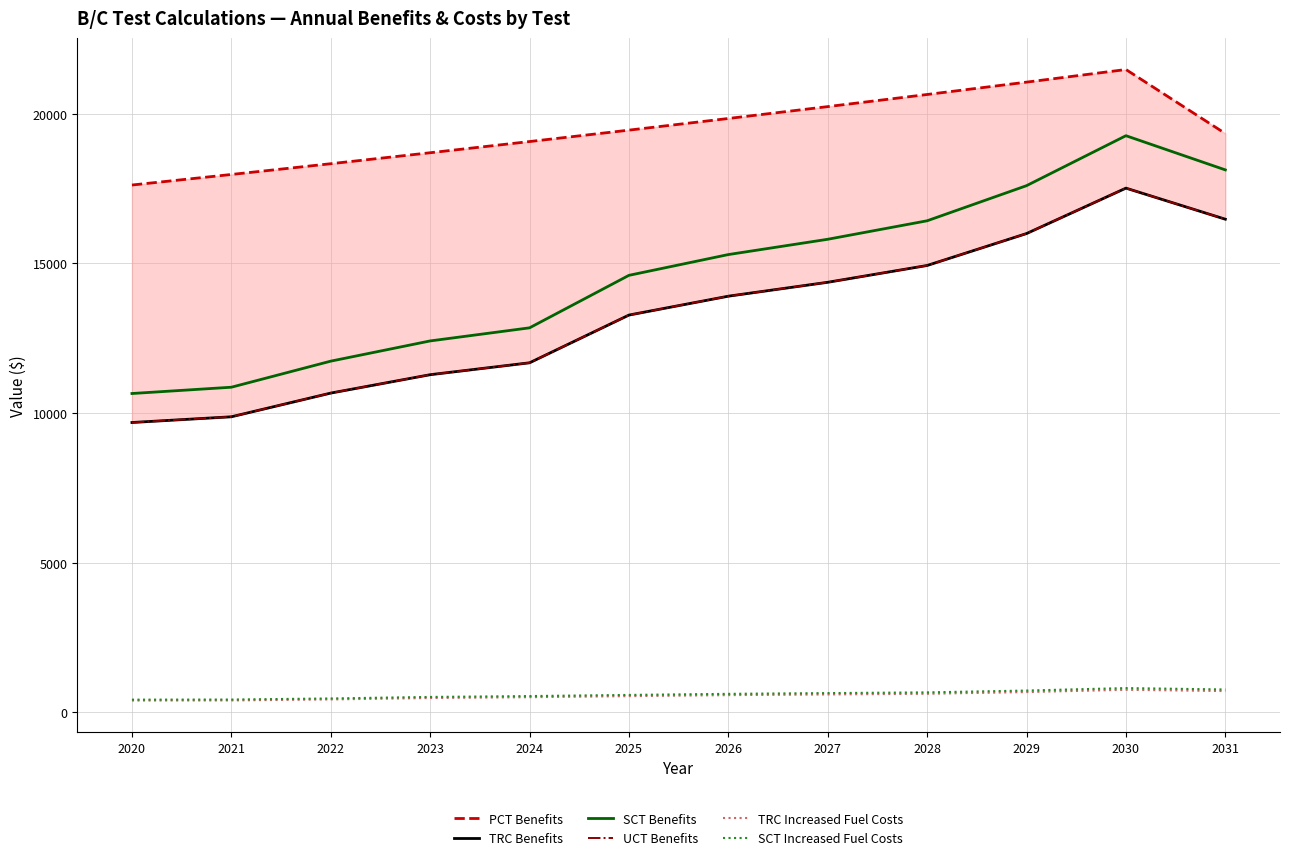

At 2031, list the series in order from largest to smallest.

PCT Benefits, SCT Benefits, TRC Benefits, UCT Benefits, SCT Increased Fuel Costs, TRC Increased Fuel Costs